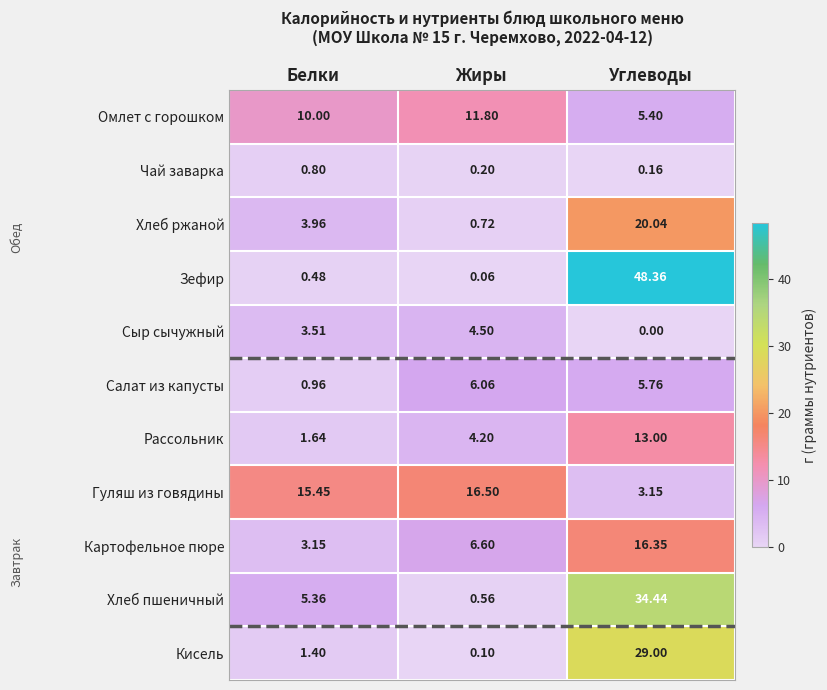

What is the maximum value shown in the chart?

48.4